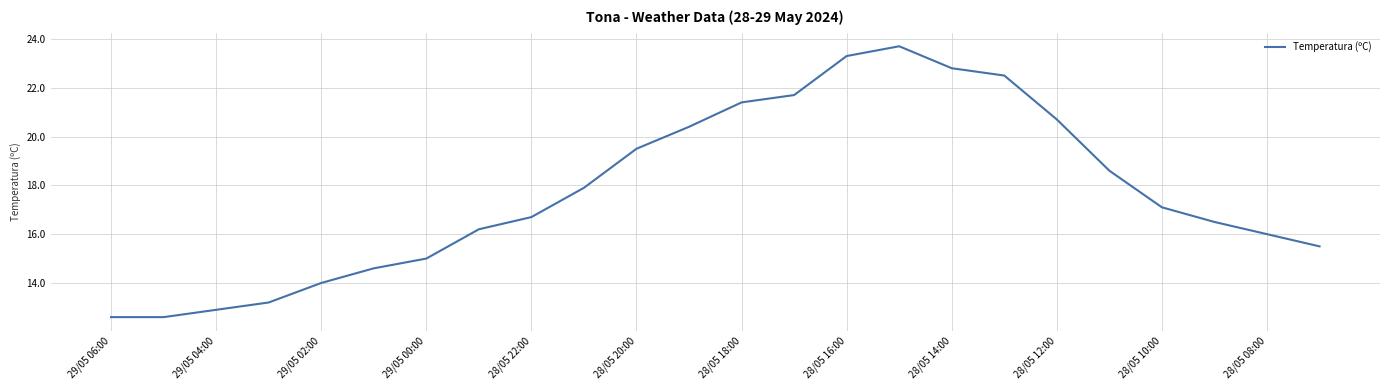

What is the maximum value shown in the chart?

23.7